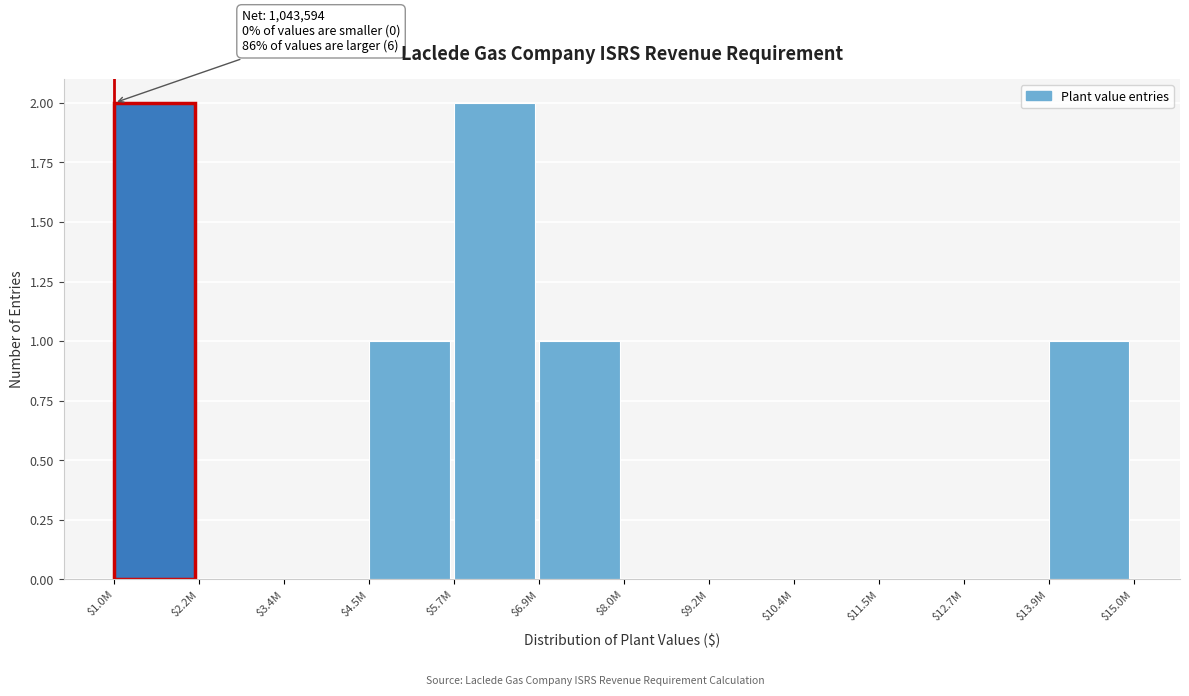

True or false: the data shows 1 at $10.4M.

False